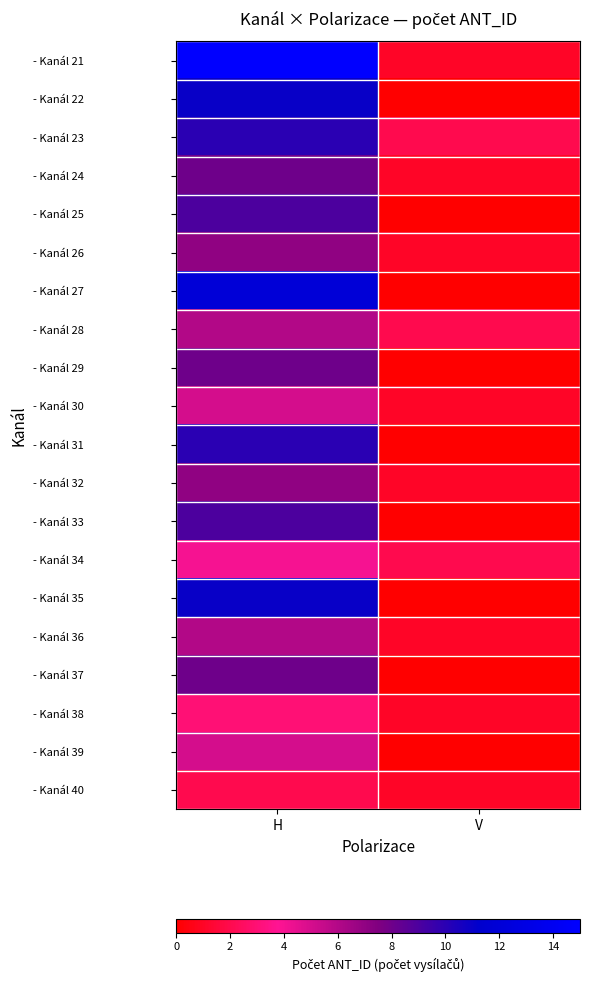

Which series has the largest total across all categories?

- Kanál 21